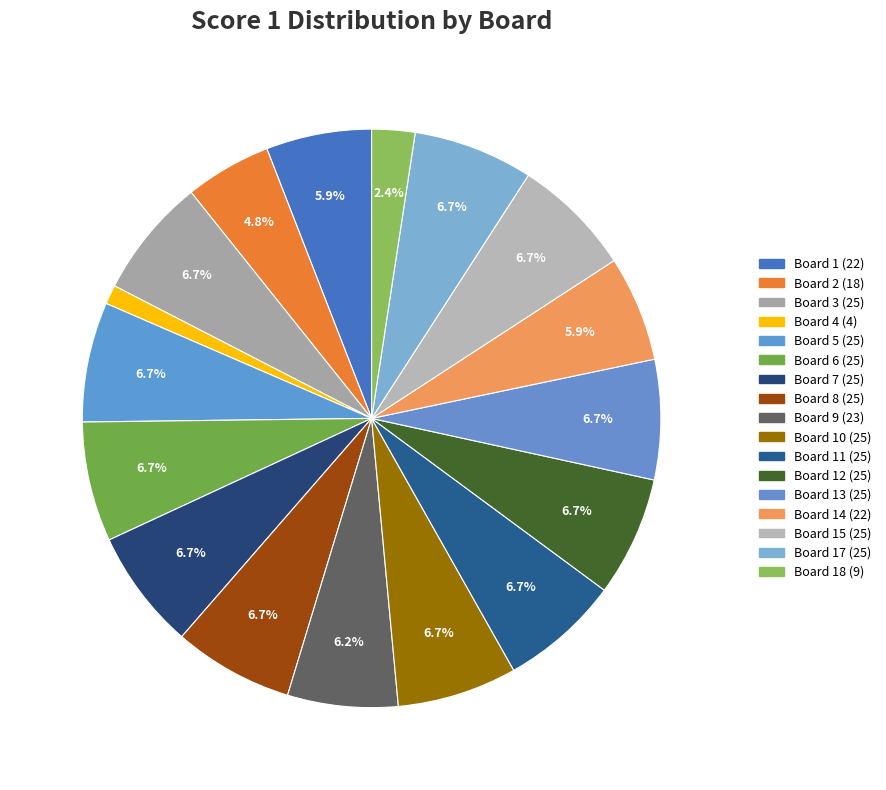

Is there a majority slice in this chart?

No